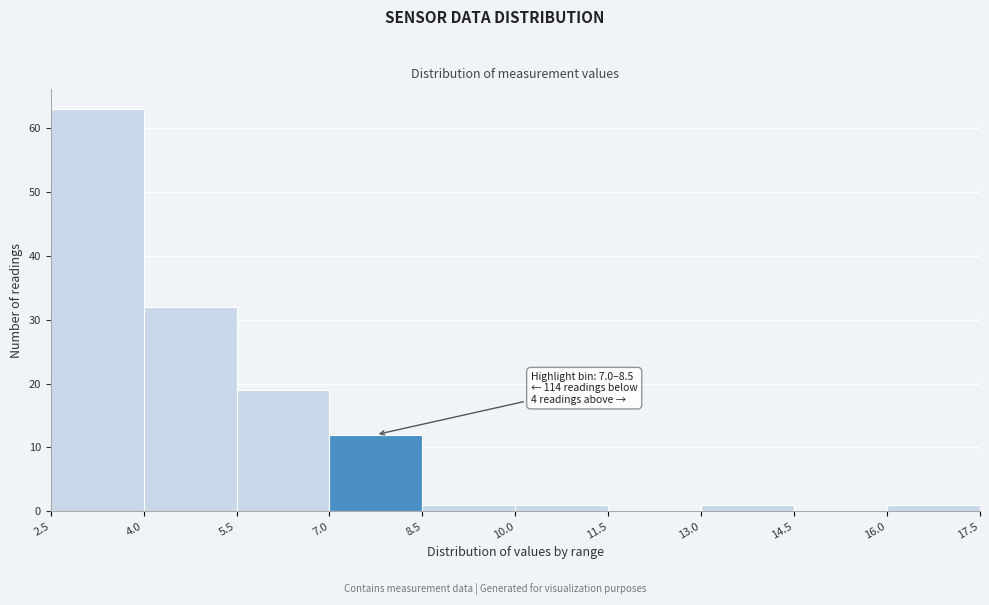

Which range on the x-axis has the tallest bar?

2.5 to 4.0